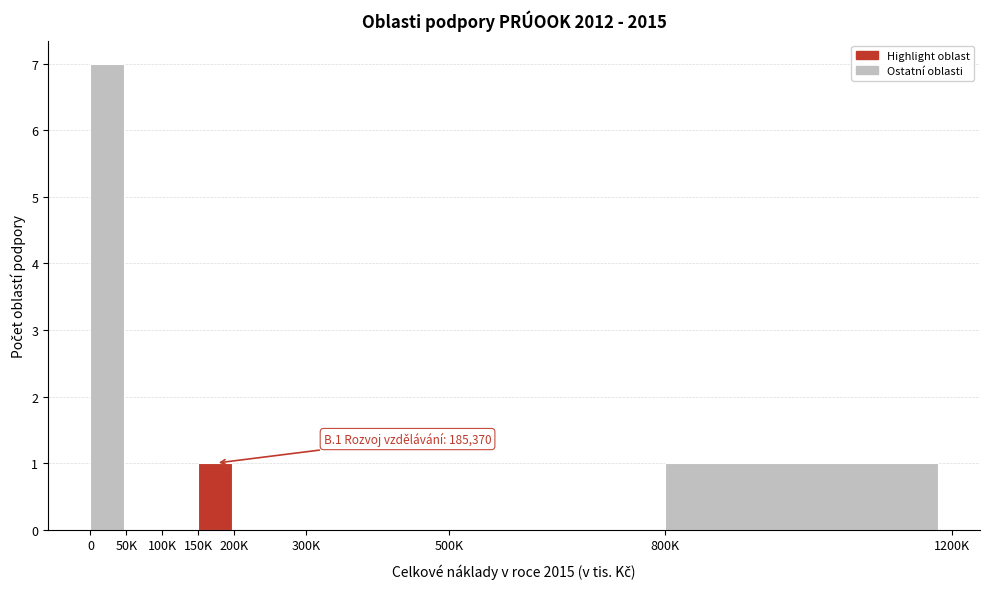

Reading left to right, what are all the values shown in this chart?

0=7	50K=0	100K=0	150K=1	200K=0	300K=0	500K=0	800K=1